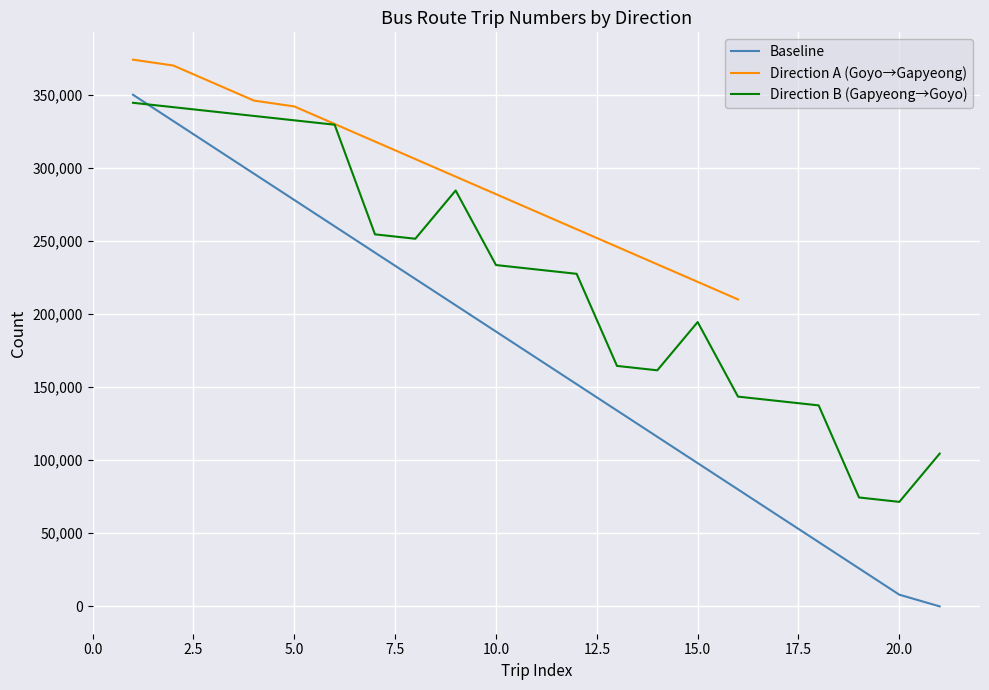

What is the value of the 13th point from the left?

246000